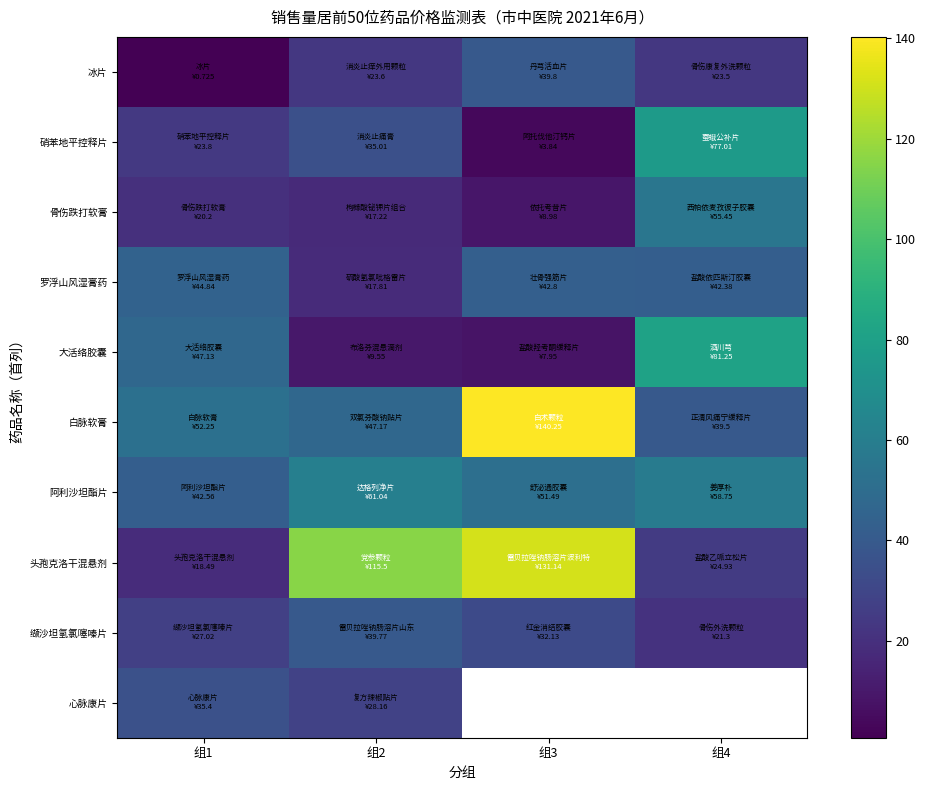

At which label does 罗浮山风湿膏药 first exceed 42?

组1